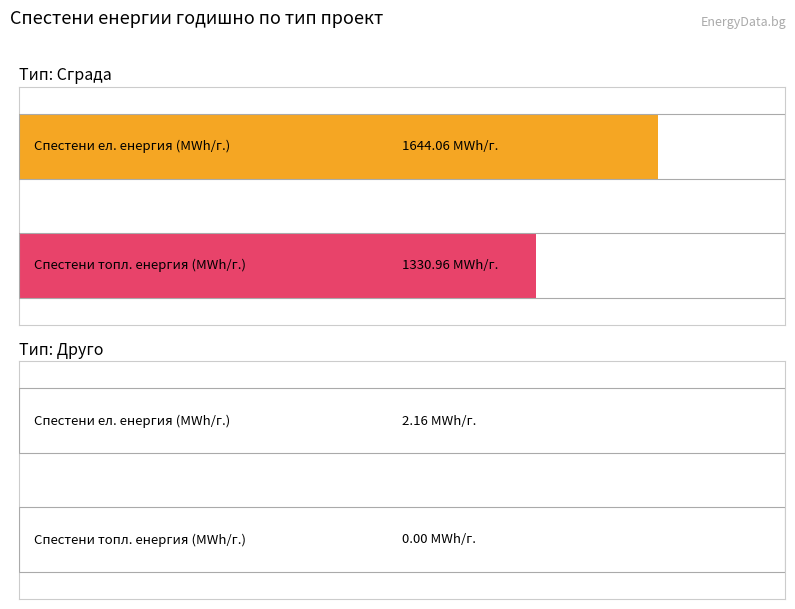

What are all the series names shown in the legend?

Ел. енергия (MWh/год.), Топл. енергия (MWh/год.)